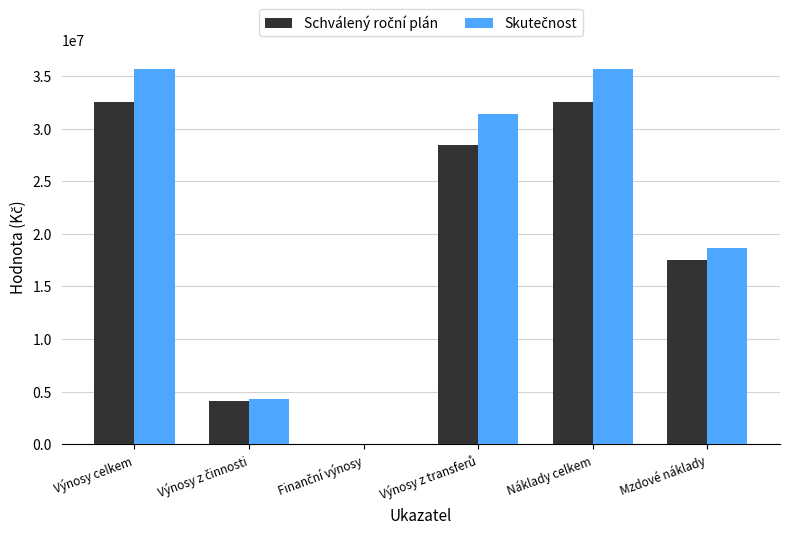

What is the total value across all series at Mzdové náklady?

36170674.0